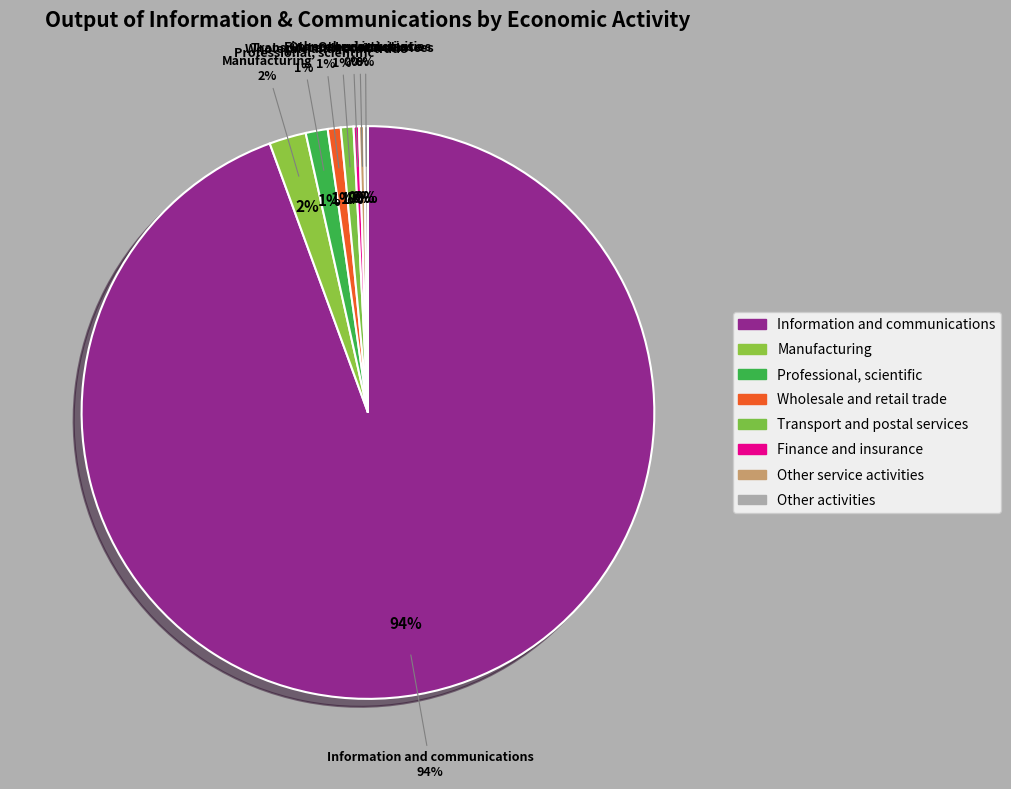

The 6. Wholesale and retail trade slice represents 1% of the pie. True or false?

True